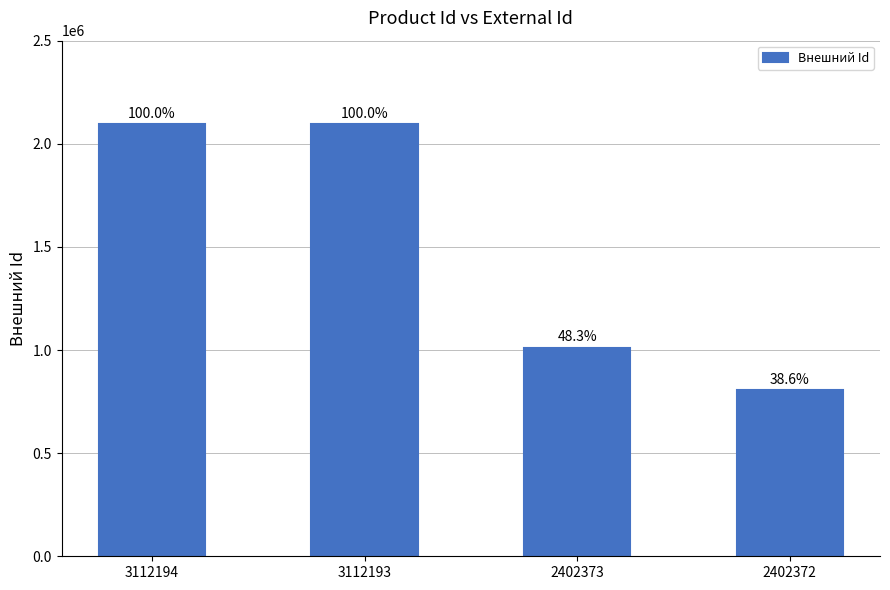

What is the value of the 2nd bar from the left?

2094849